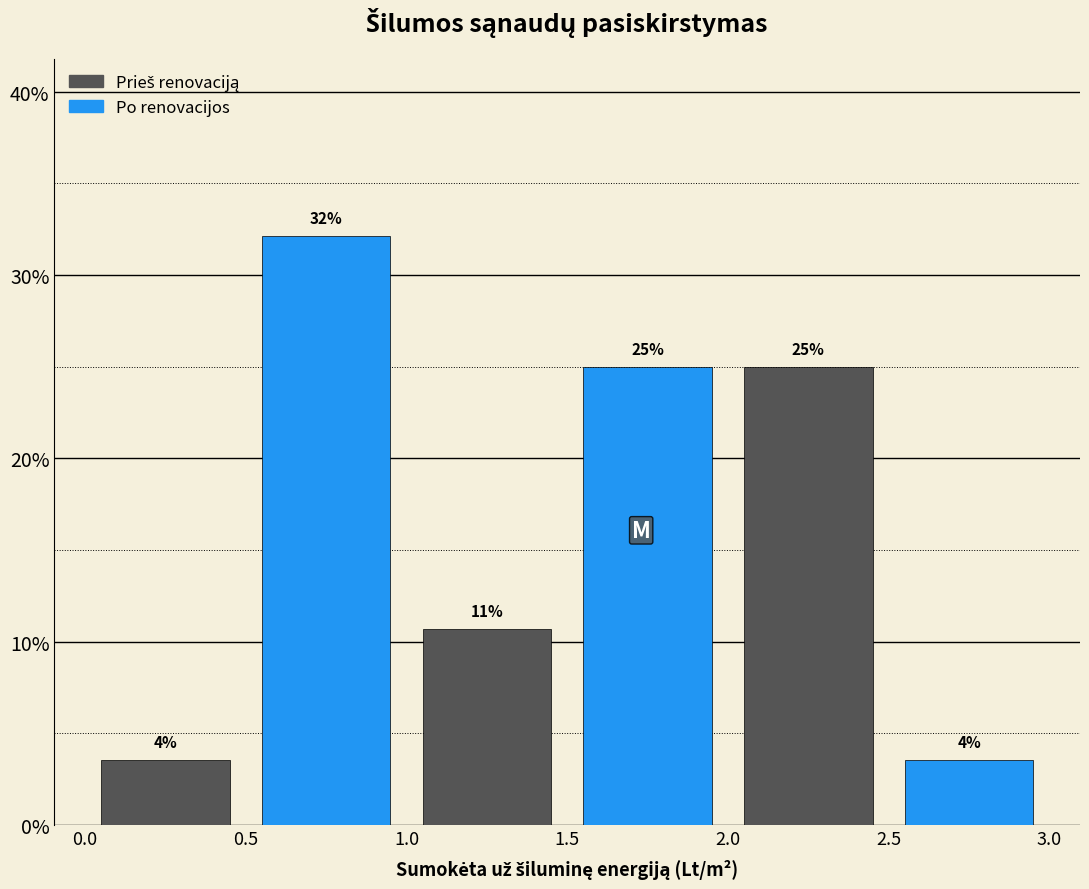

Over which range of the x-axis is the bar tallest?

0.5 to 1.0